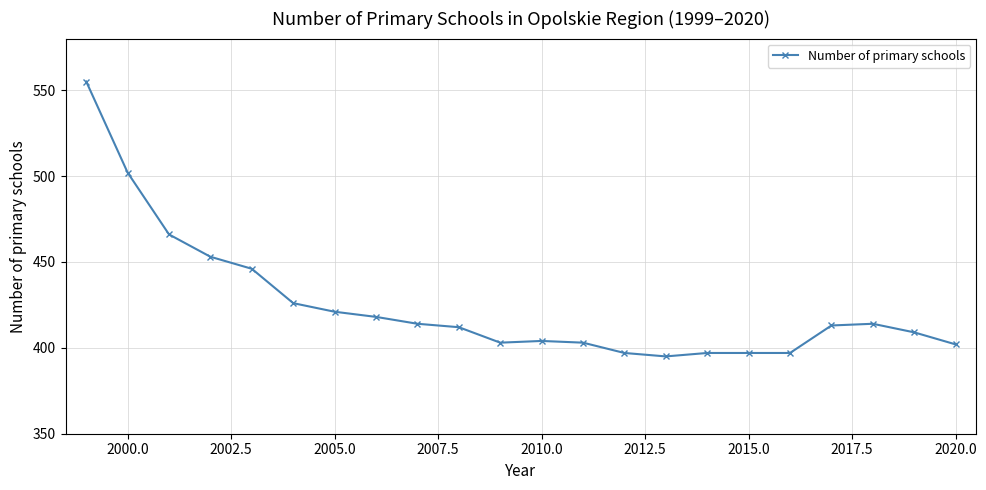

What is the sum of all values?

9344